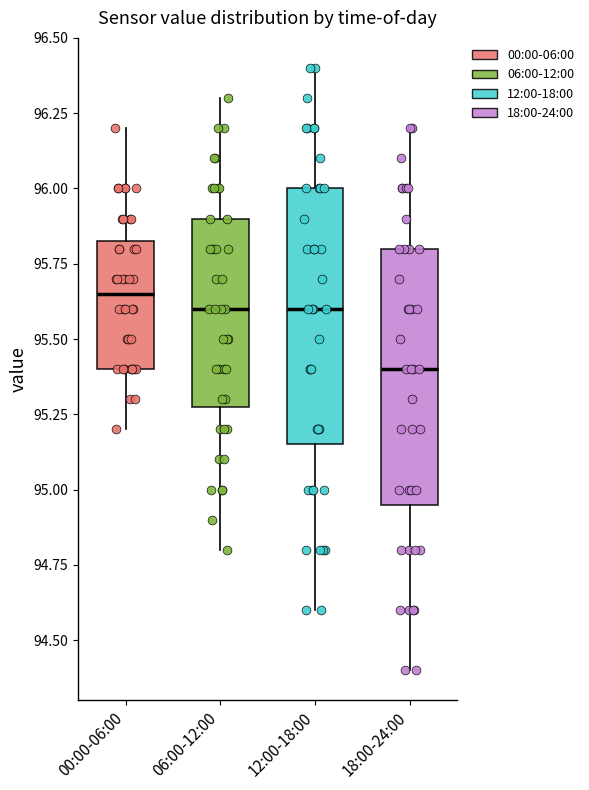

Reading left to right, transcribe this box plot: for each box, give where its median line is, the range the box spans, and where its two whiskers end, as read against the y-axis. The values are not printed on the chart, so give them approximately, as read against the axis.

00:00-06:00: median 95.65, box 95.40 to 95.85, whiskers 95.20 to 96.20
06:00-12:00: median 95.60, box 95.30 to 95.90, whiskers 94.80 to 96.30
12:00-18:00: median 95.60, box 95.15 to 96.00, whiskers 94.60 to 96.40
18:00-24:00: median 95.40, box 94.95 to 95.80, whiskers 94.40 to 96.20